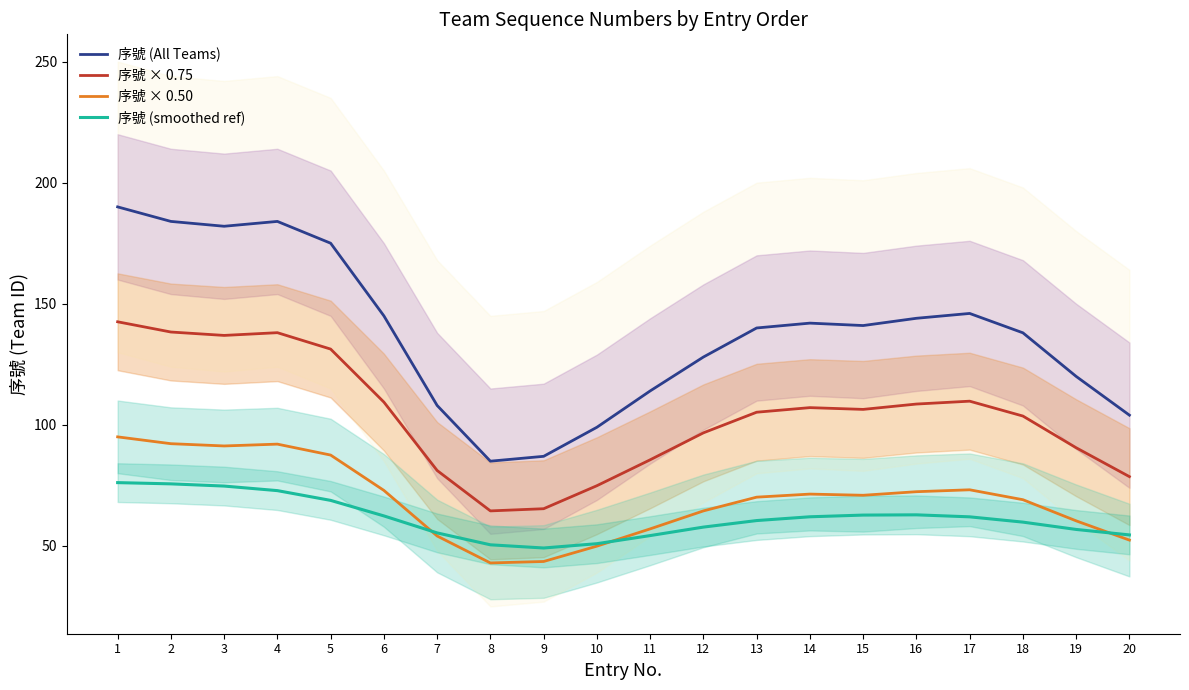

Which category has the lowest value across all series?

8